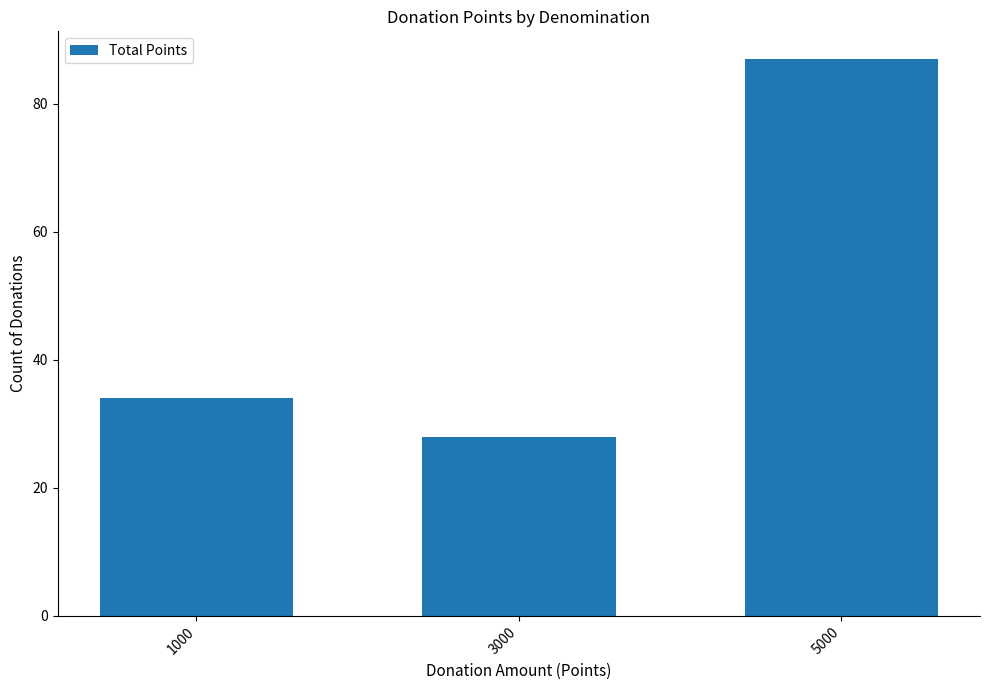

What is the change in value from 1000 to 3000?

-6